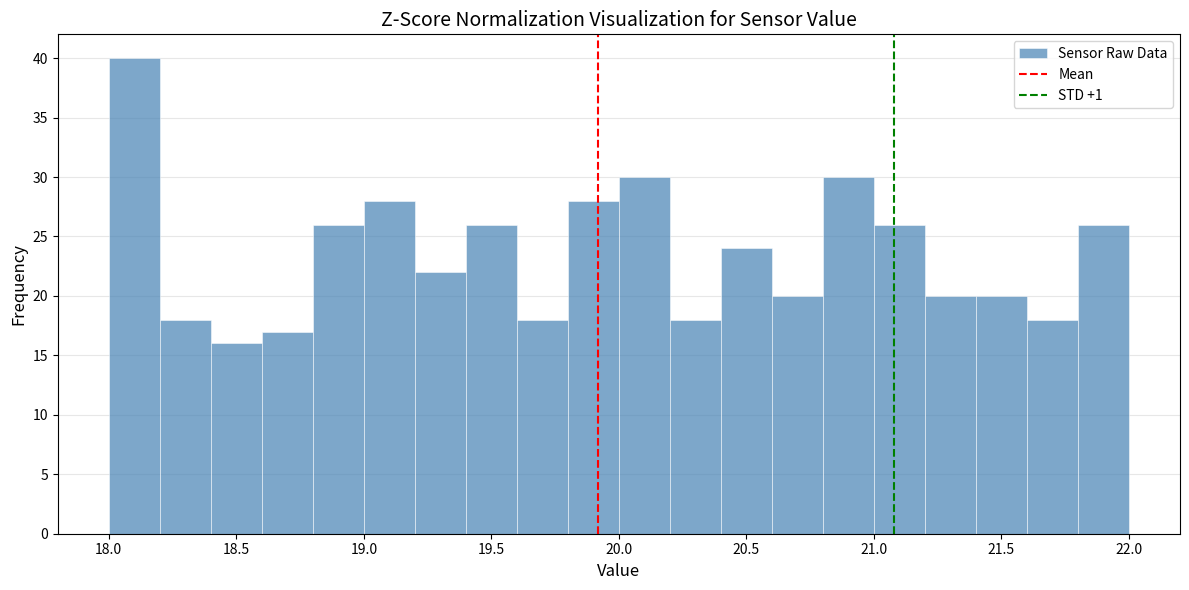

Reading left to right, transcribe this chart: for each bar, give the range it covers on the x-axis and its height. The values are not printed on the chart, so give them approximately, as read against the axis.

18.0 to 18.2: 40
18.2 to 18.4: 18
18.4 to 18.6: 16
18.6 to 18.8: 17
18.8 to 19.0: 26
19.0 to 19.2: 28
19.2 to 19.4: 22
19.4 to 19.6: 26
19.6 to 19.8: 18
19.8 to 20.0: 28
20.0 to 20.2: 30
20.2 to 20.4: 18
20.4 to 20.6: 24
20.6 to 20.8: 20
20.8 to 21.0: 30
21.0 to 21.2: 26
21.2 to 21.4: 20
21.4 to 21.6: 20
21.6 to 21.8: 18
21.8 to 22.0: 26